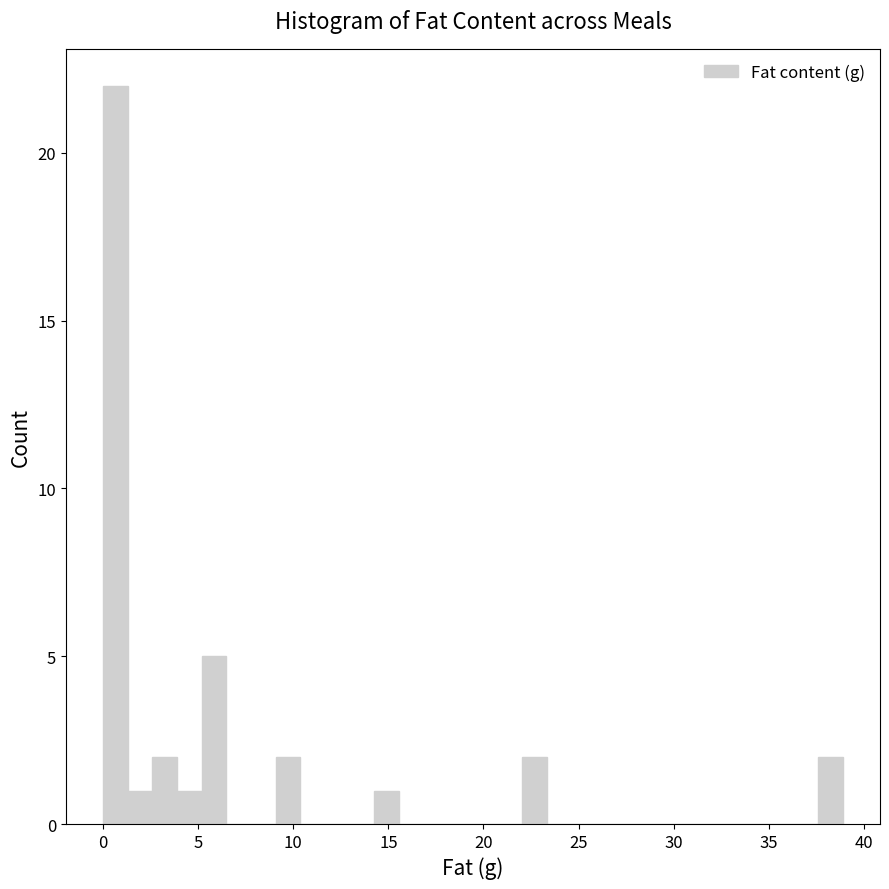

Around what value on the x-axis is the tallest bar? Give the approximate position of its centre, as read against the axis.

0.5